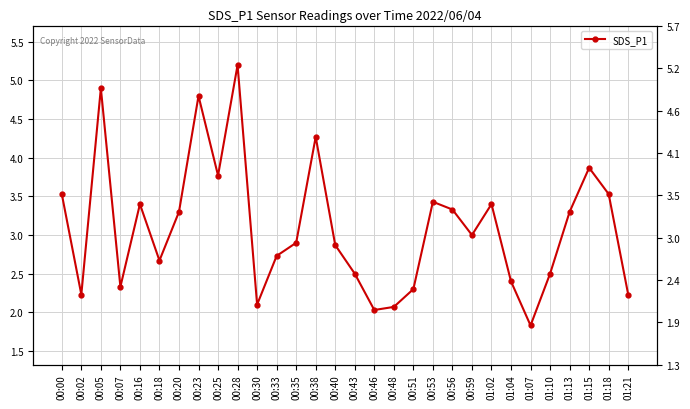

Which has a higher value, 00:53 or 00:59?

00:53